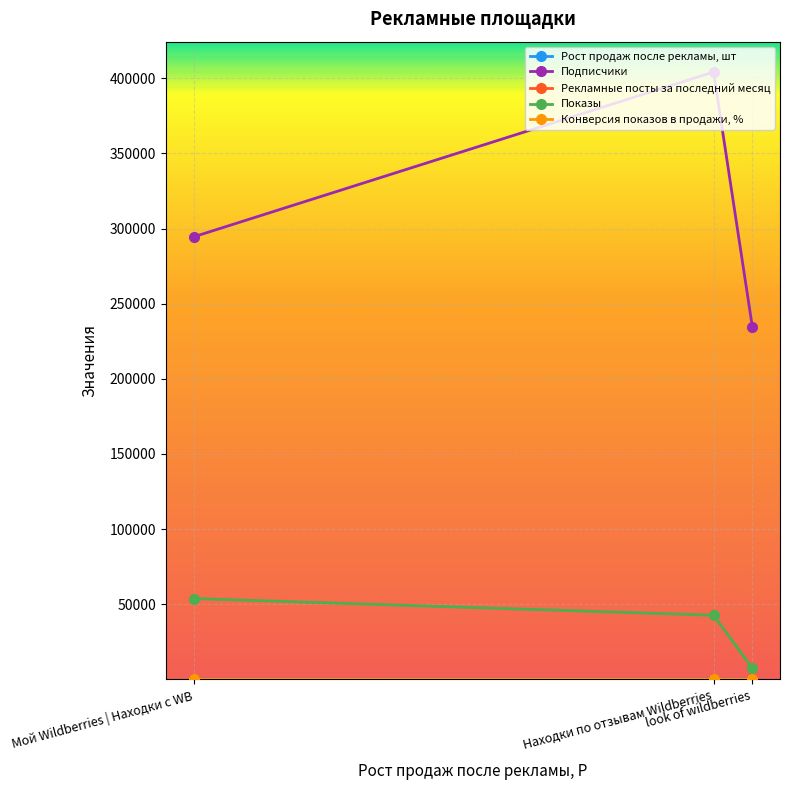

List the labels in order of Подписчики value, largest first.

Находки по отзывам Wildberries, Мой Wildberries | Находки с WB, look of wildberries